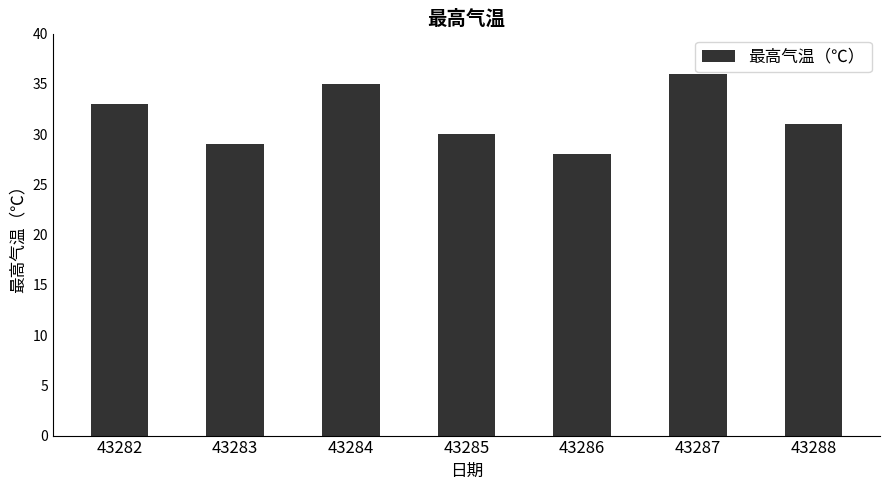

What is the difference between the values at 43284 and 43283?

6